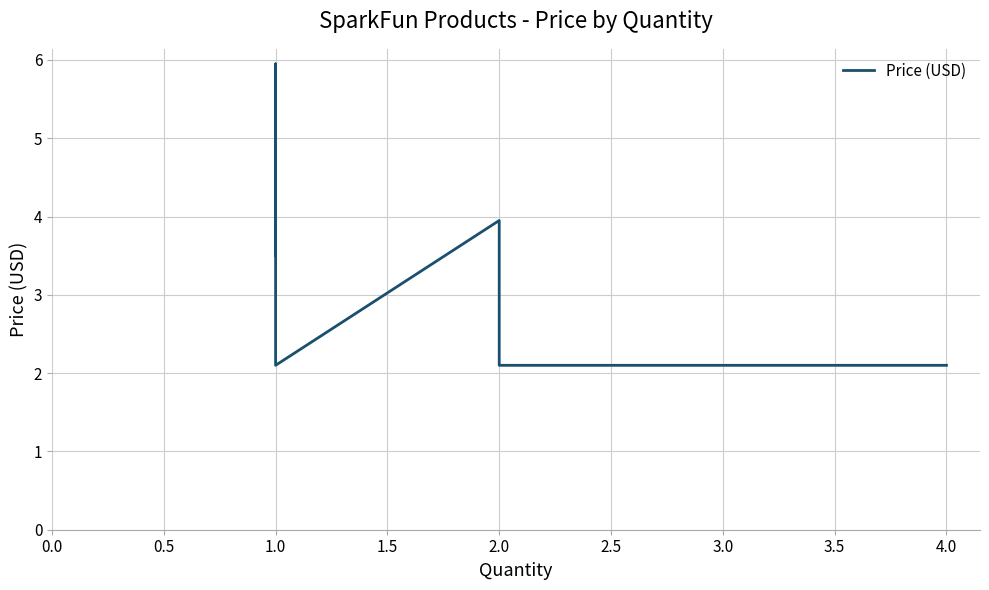

Approximately how many times larger is the value at 1.0 compared to 1.0?

2.8